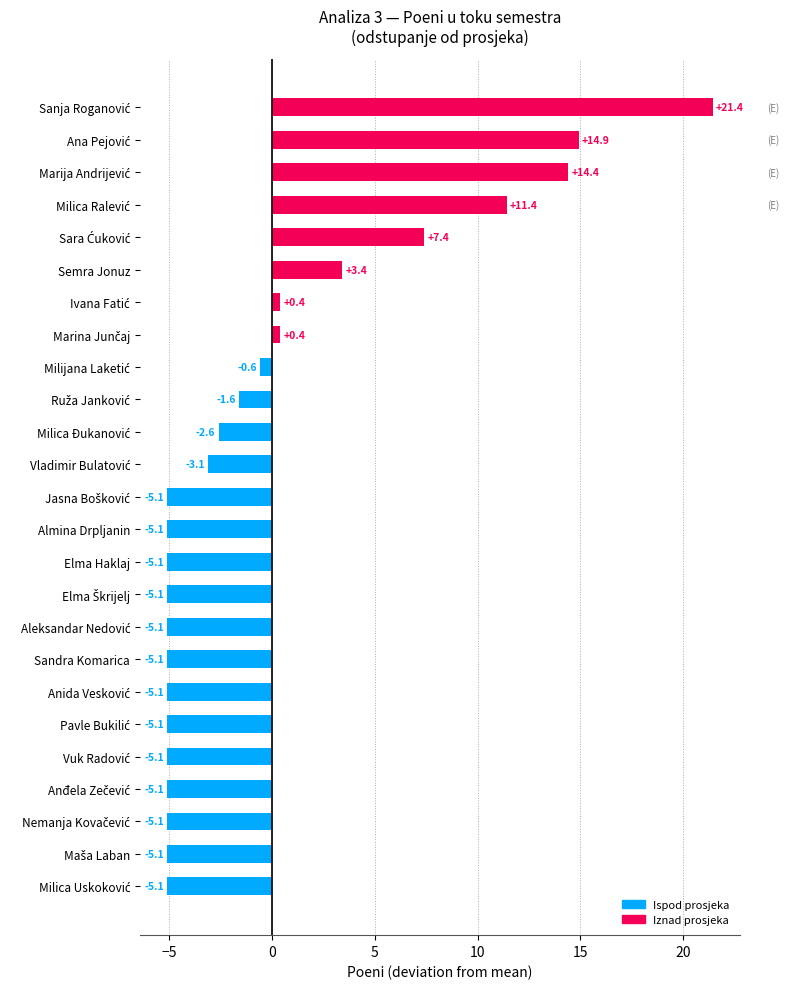

What is the maximum value shown in the chart?

21.4